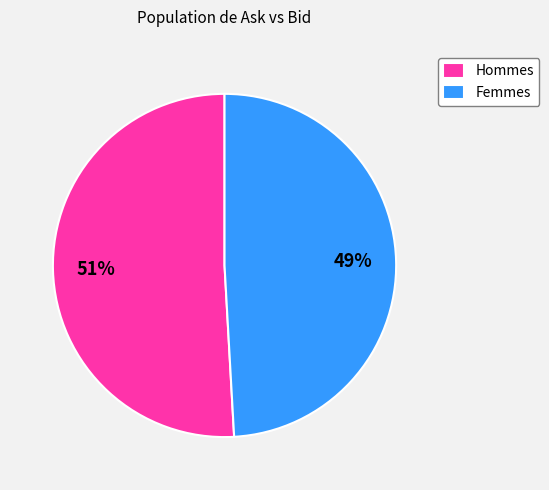

Do Hommes and Femmes together represent more than half of the pie?

Yes